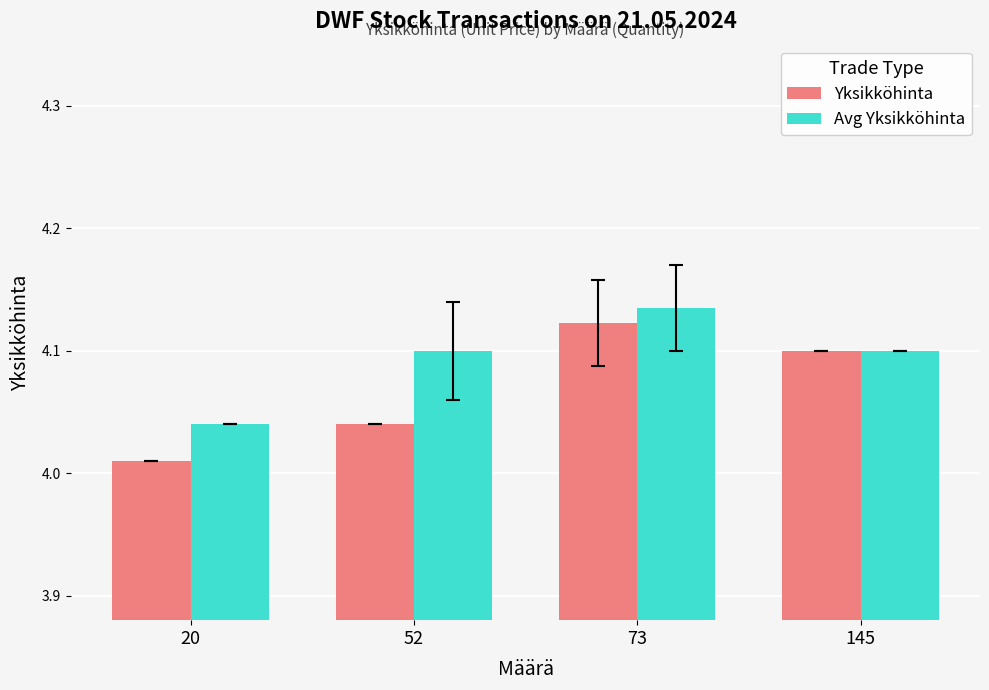

Count the Avg Yksikköhinta values in the range 4 to 5.

4